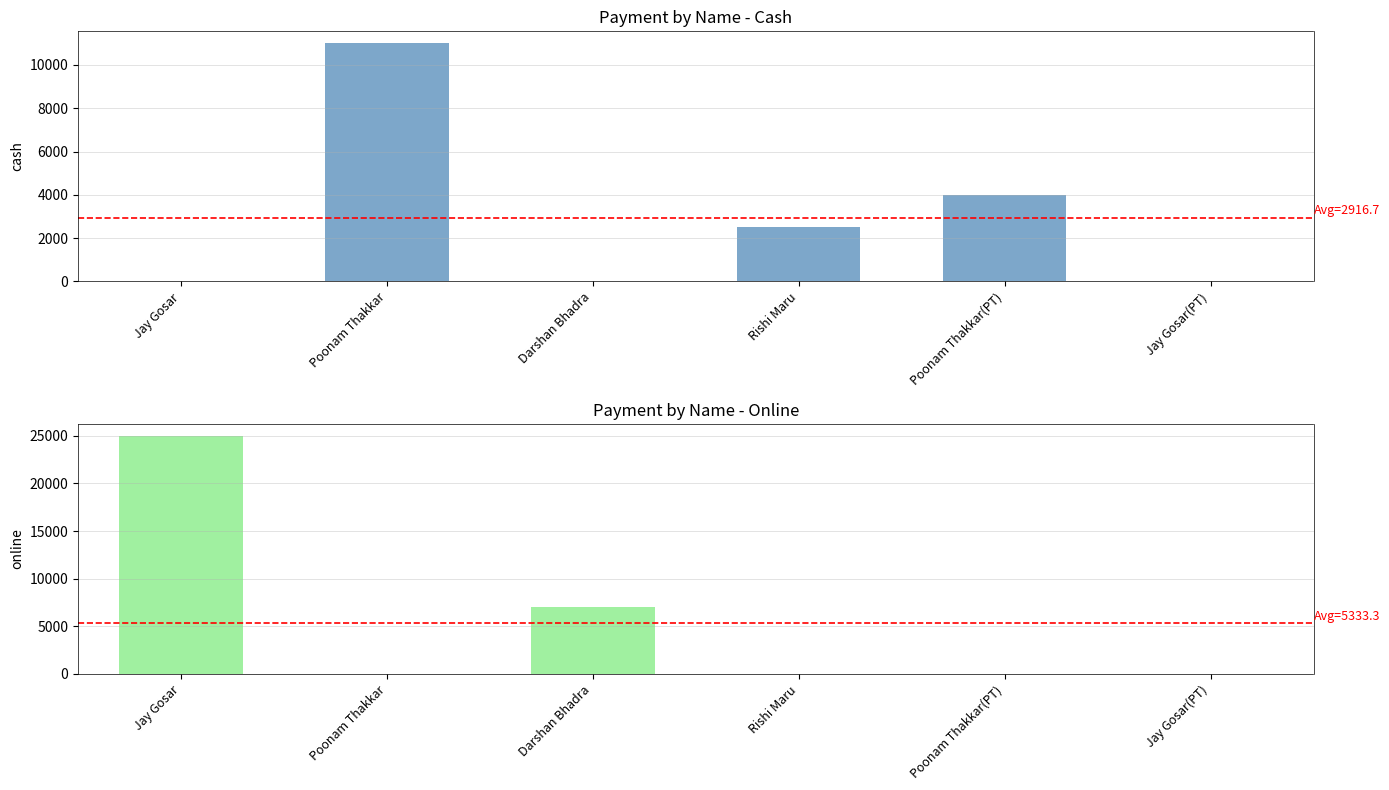

At Poonam Thakkar(PT), list the series in order from largest to smallest.

Cash, Online